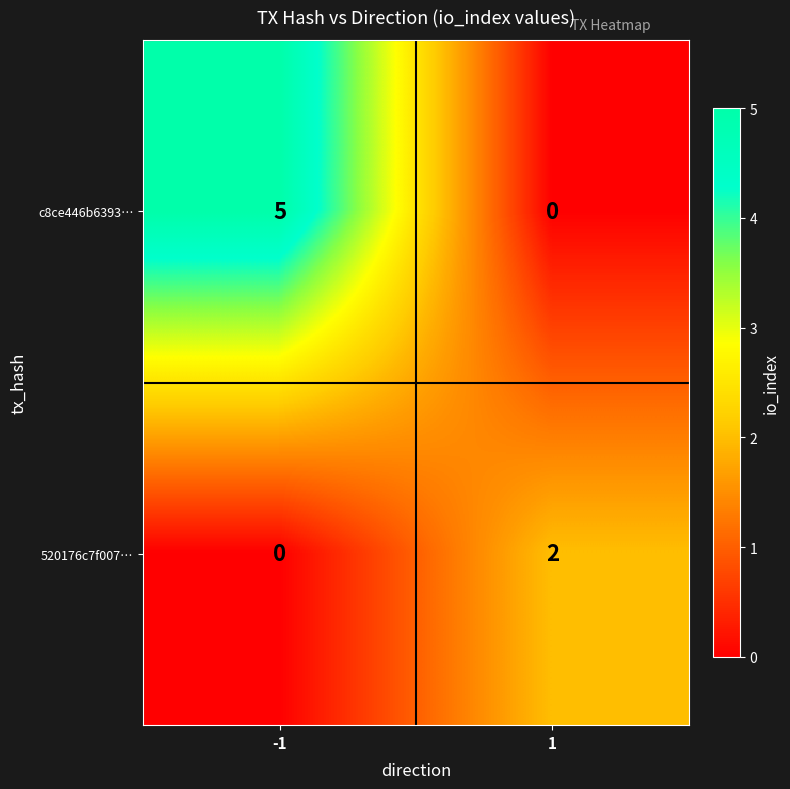

Between -1 and 1, which series saw the biggest shift?

c8ce446b6393…